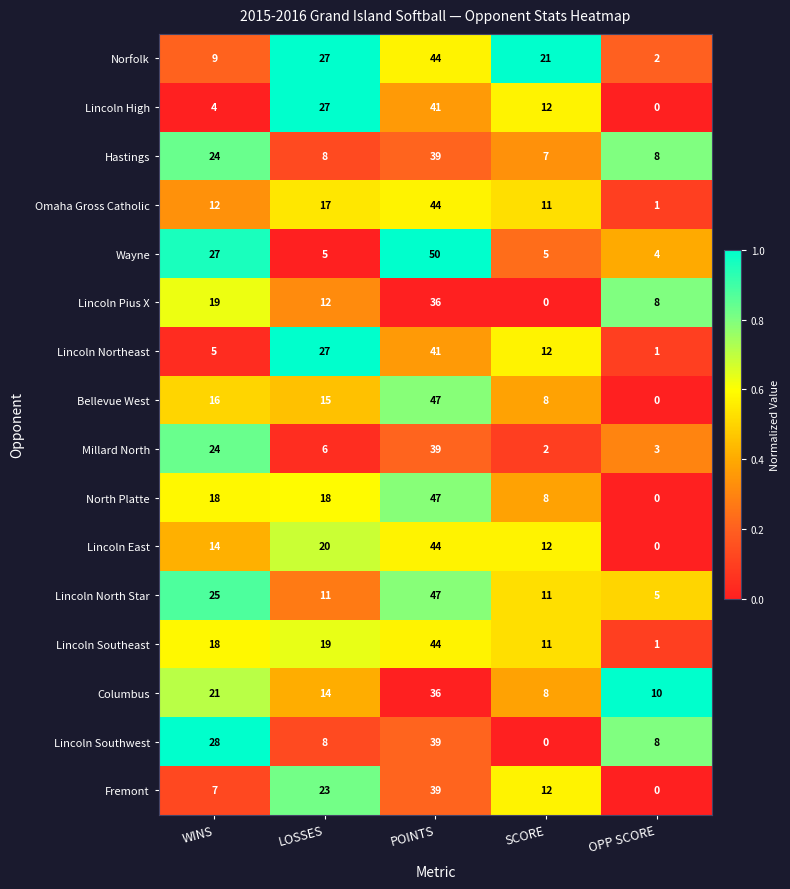

At how many categories does at least one series exceed 0?

5